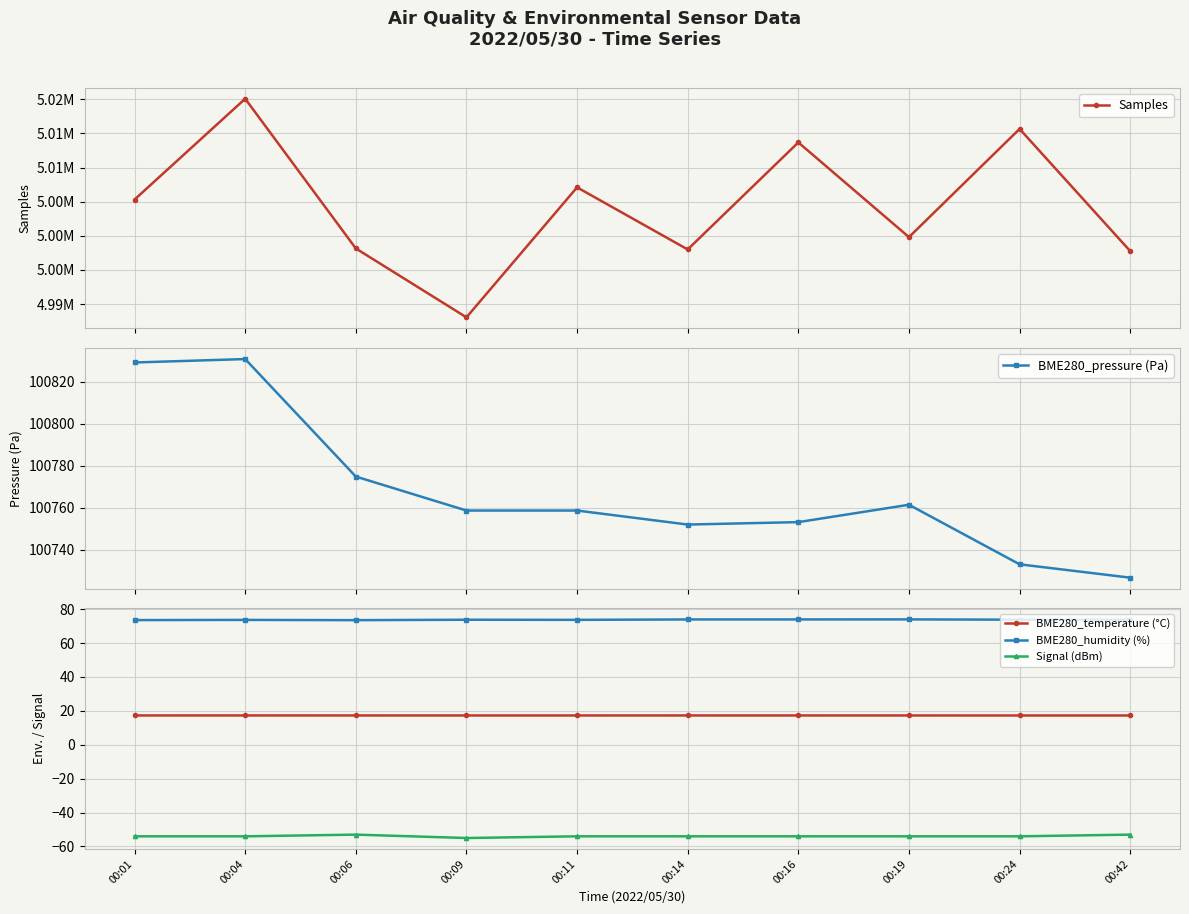

Which series has the largest total across all categories?

Samples